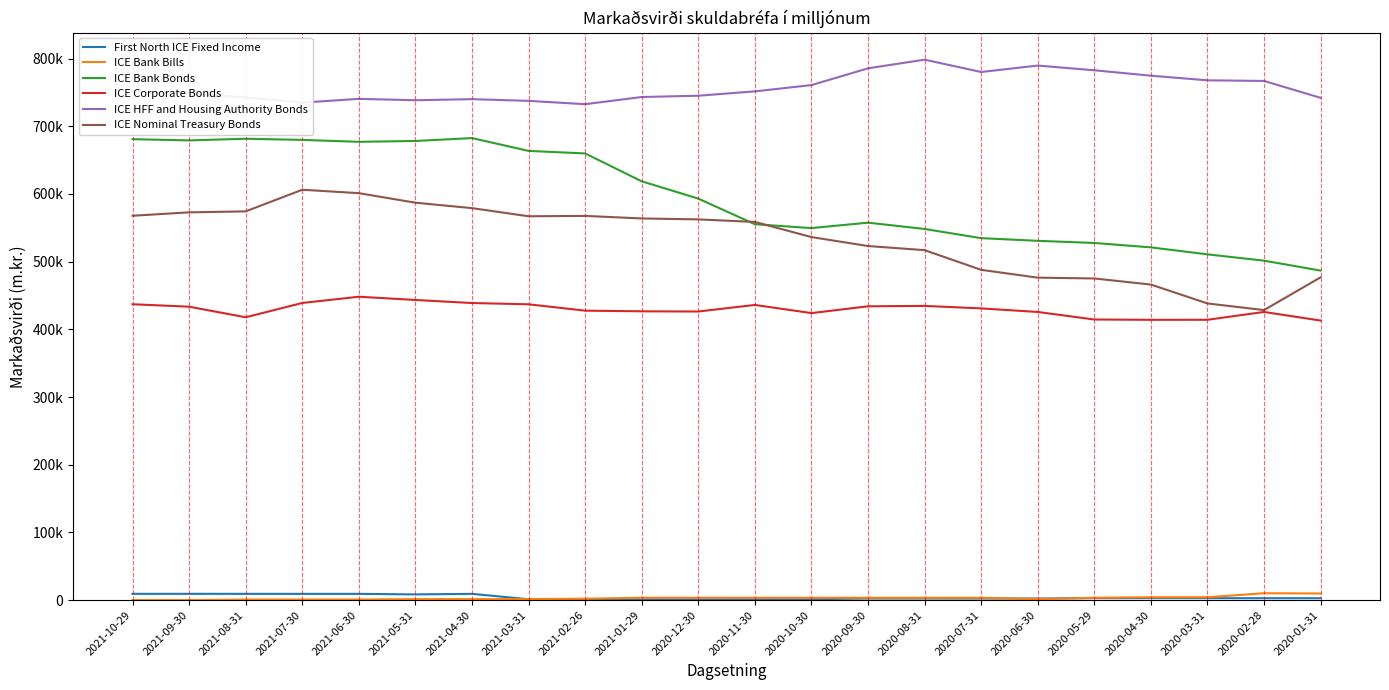

Which category has the lowest value across all series?

2021-10-29